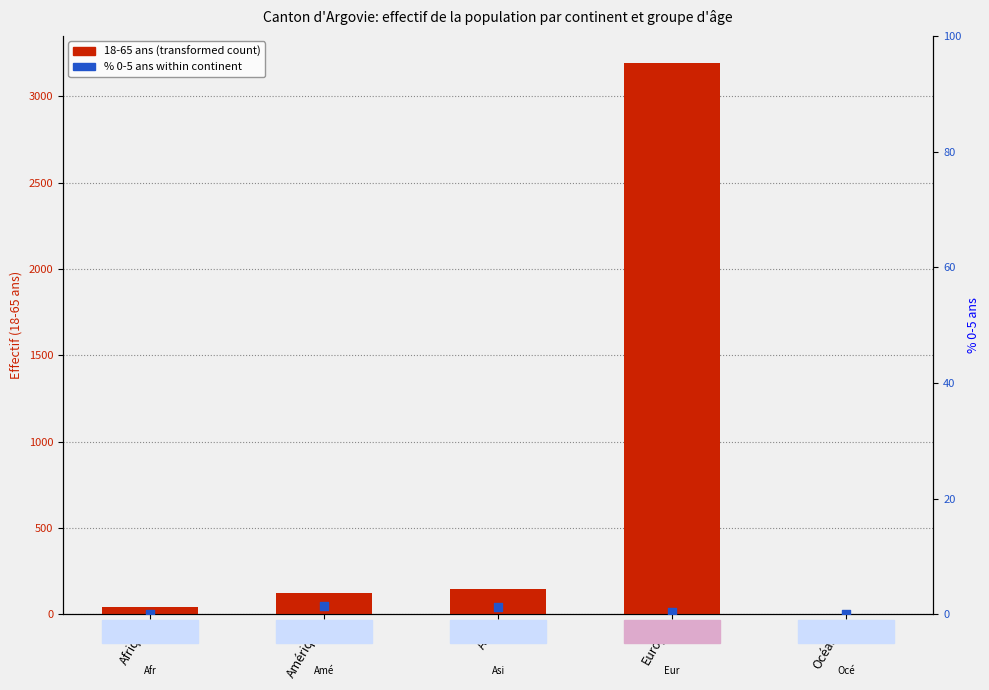

Which series has the largest total across all categories?

18-65 ans (transformed count)